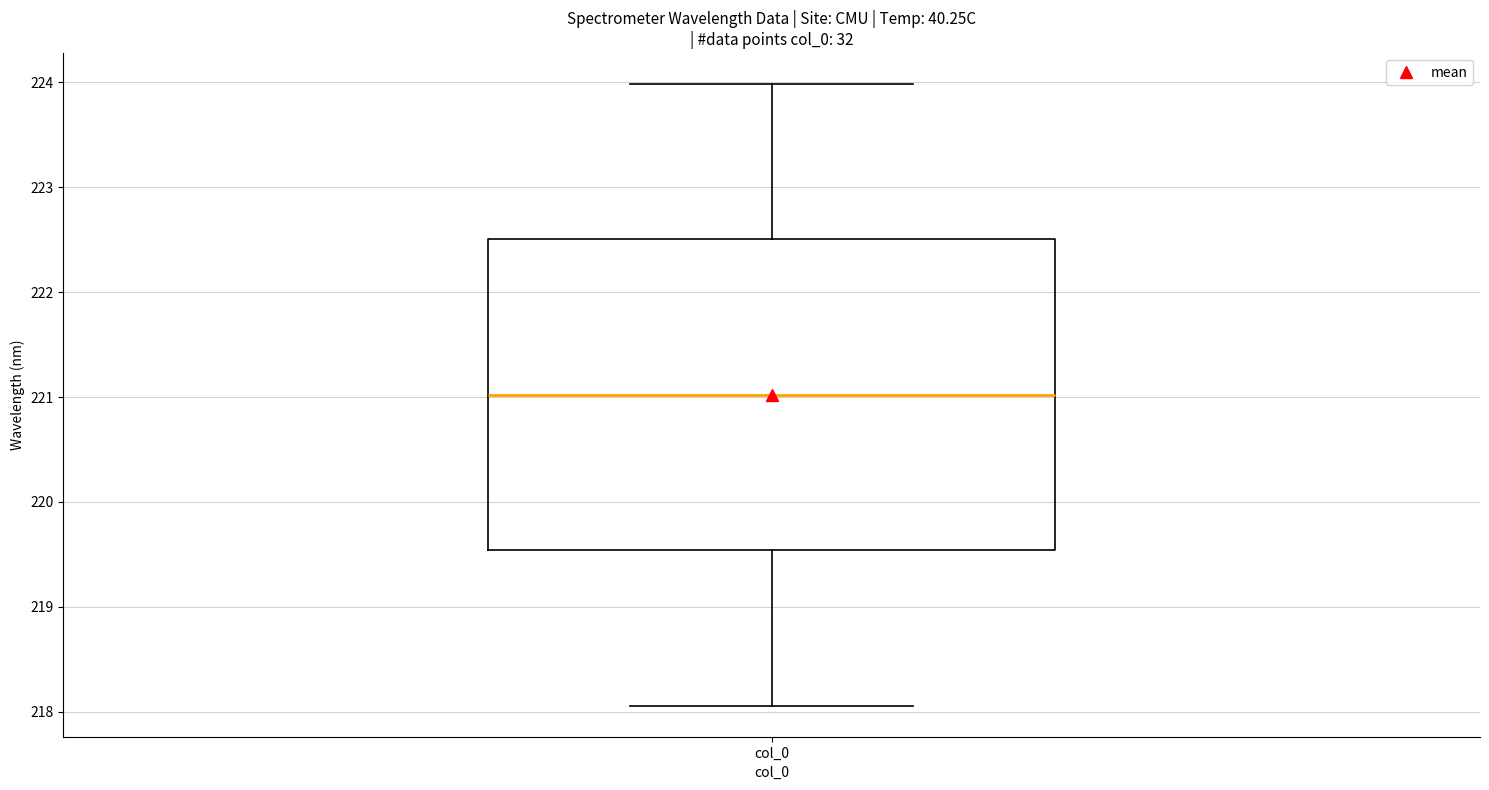

Where is the lower edge of the box for col_0 on the y-axis? The values are not printed on the chart, so give them approximately, as read against the axis.

219.5